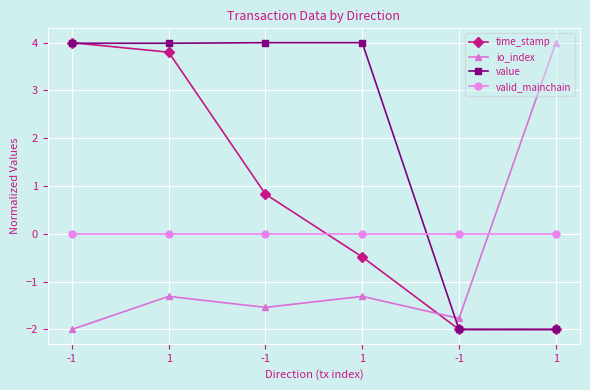

Count the number of categories in the chart.

6